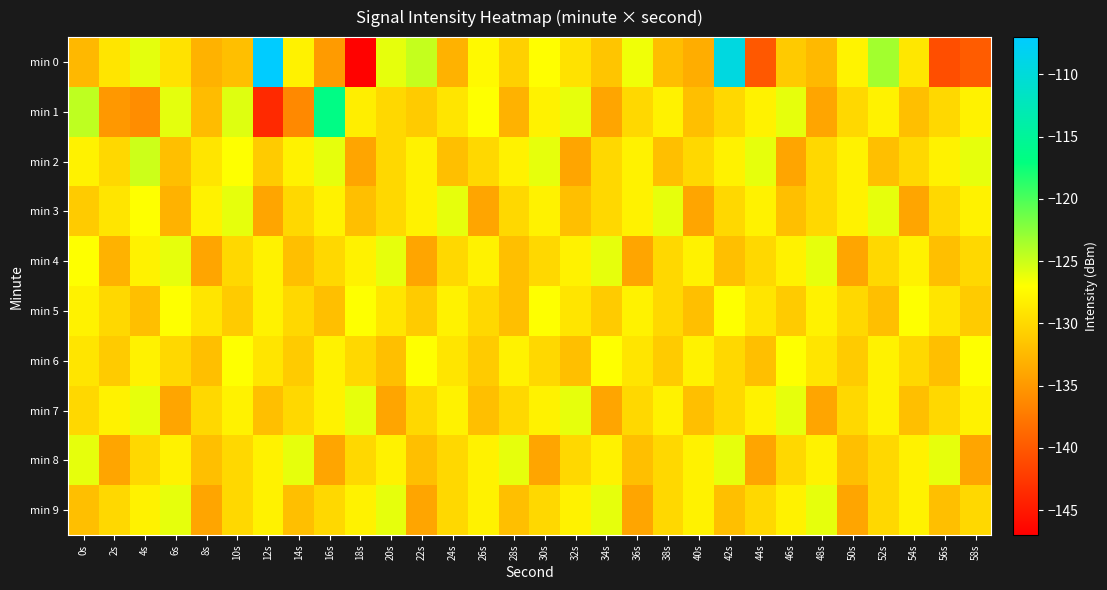

At which category does the chart reach its peak across all series?

12s